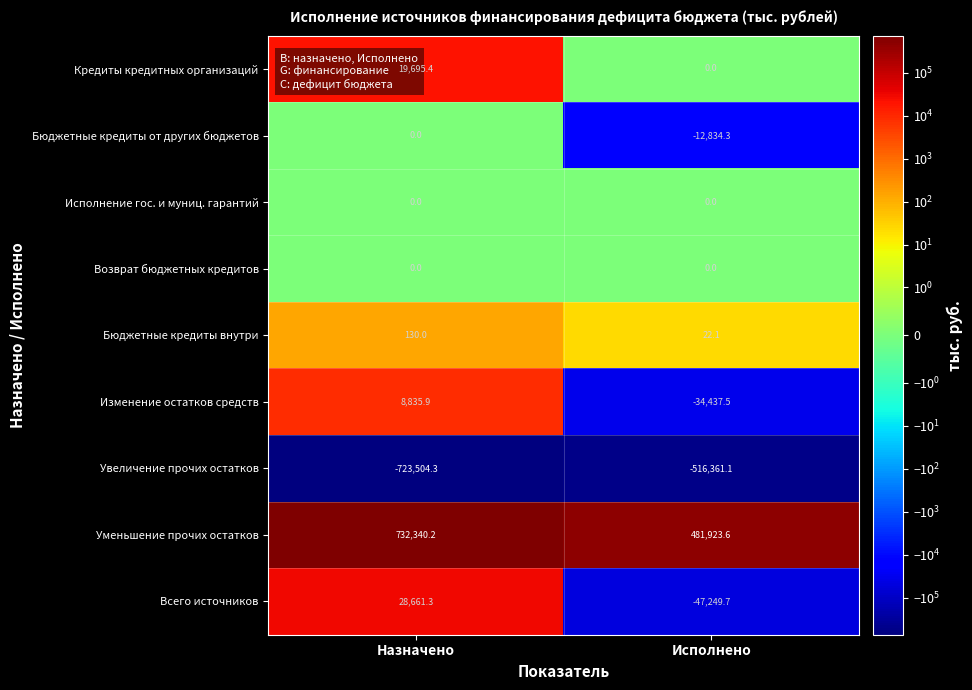

Rank the categories by Уменьшение прочих остатков value from lowest to highest.

Исполнено, Назначено